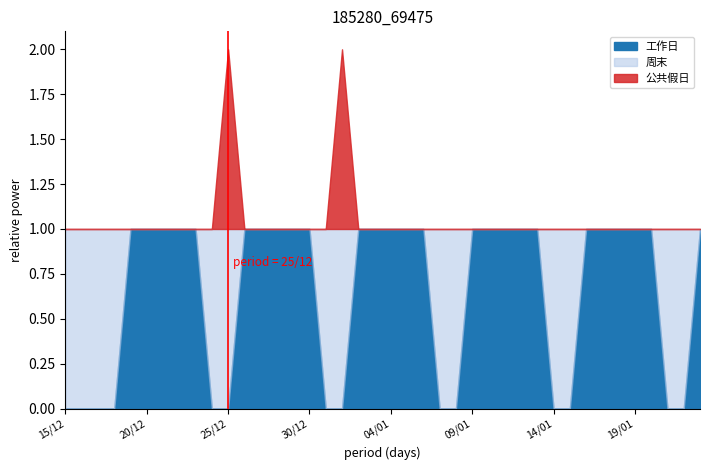

Is the value of 公共假日 at 16/12 greater than the value of 周末 at 19/01?

No